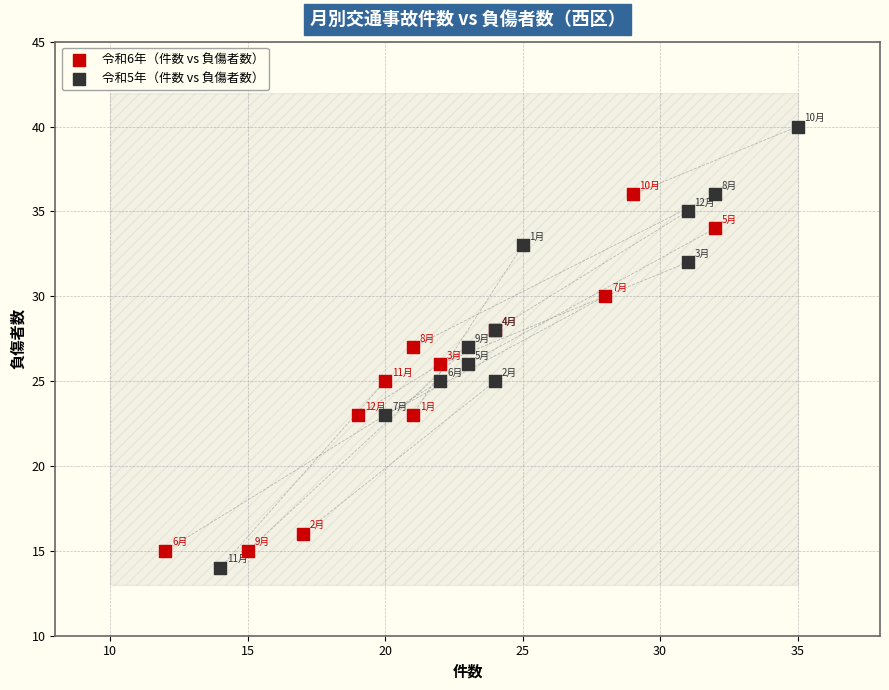

Which series reaches the maximum Y coordinate?

令和5年（件数 vs 負傷者数）